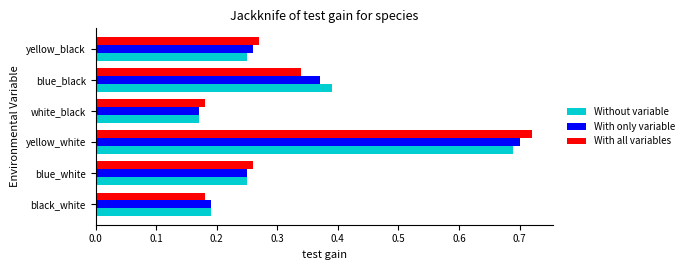

At which label does With only variable reach its minimum?

white_black